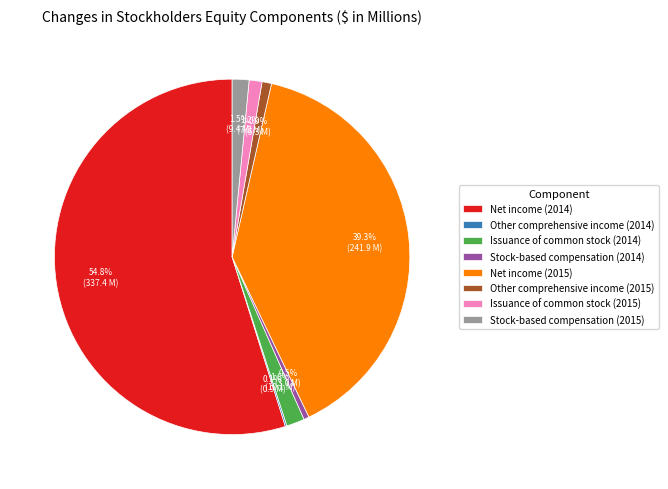

To the nearest percent, what is the difference between the Issuance of common stock (2015) and Net income (2014) slice percentages?

54%